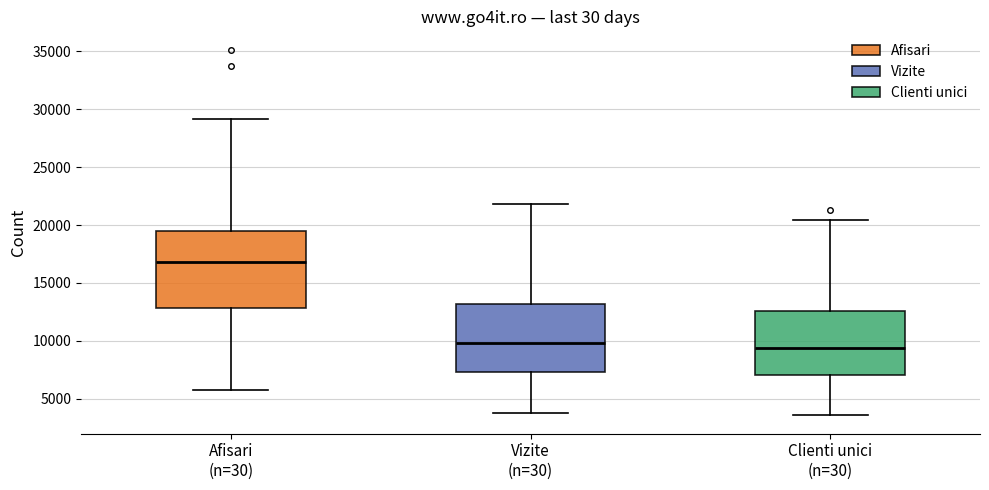

Where is the upper edge of the box for Clienti unici (n=30) on the y-axis? The values are not printed on the chart, so give them approximately, as read against the axis.

12500